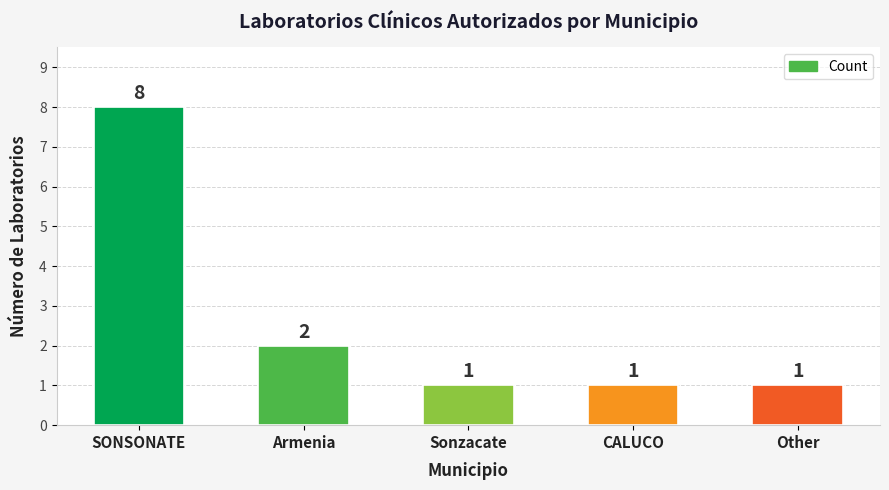

Approximately how many times larger is the value at Armenia compared to CALUCO?

2.0